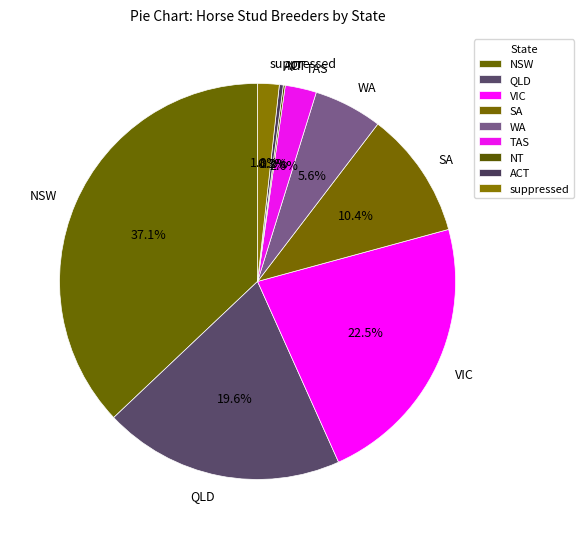

What is the total percentage of VIC and suppressed?

24.3%